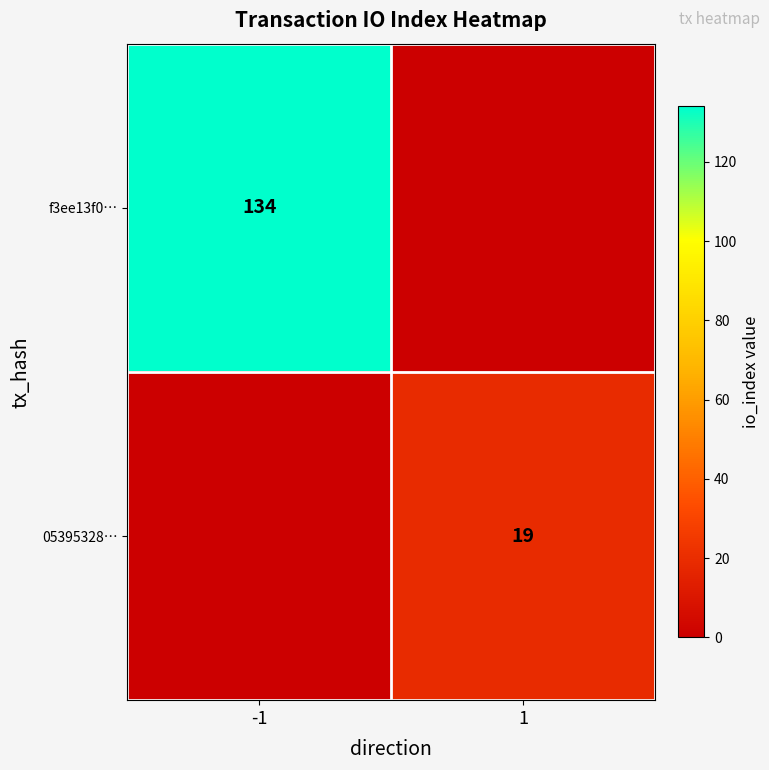

The f3ee13f0… series shows 134 at -1. True or false?

True